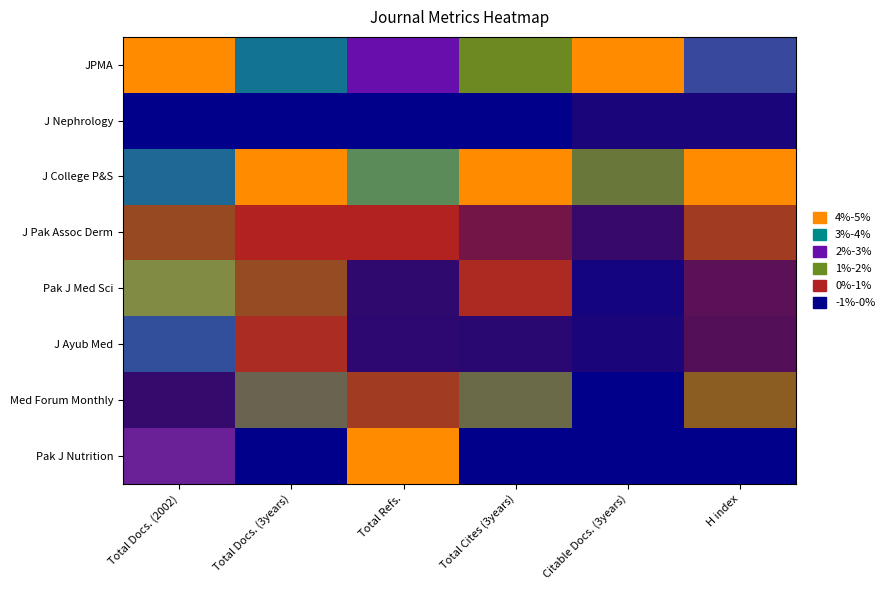

At which category does the chart reach its peak across all series?

Total Docs. (2002)